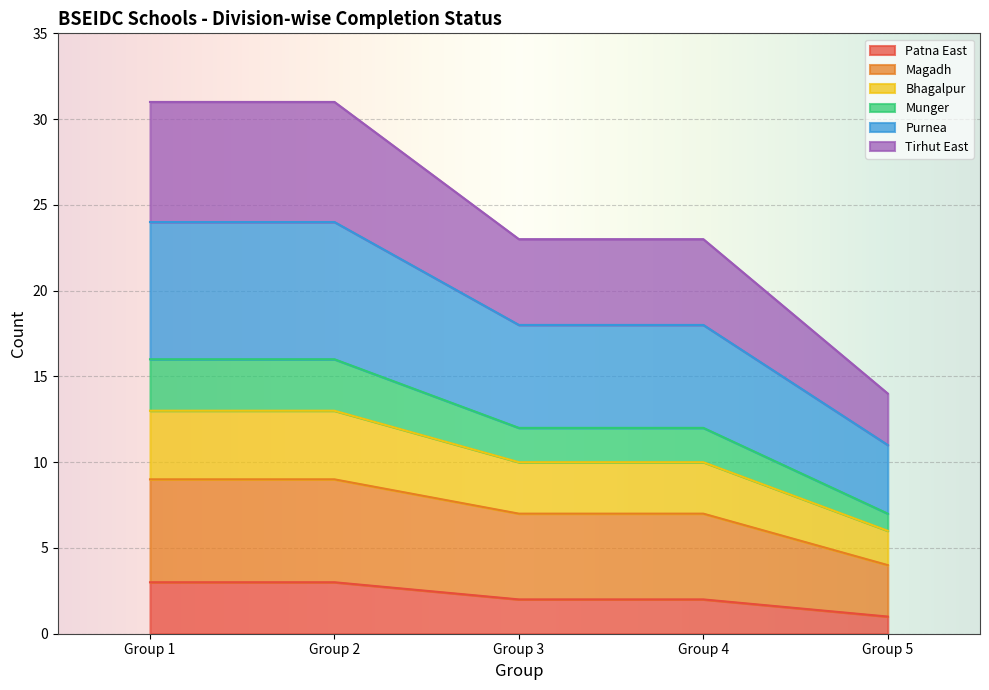

Does the chart display data point markers on the line(s)?

No